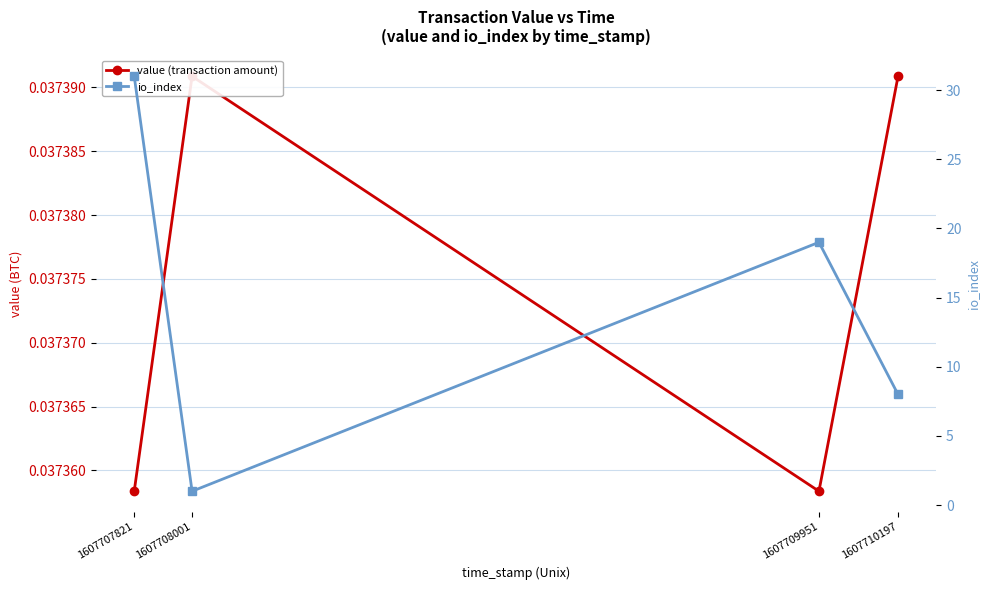

True or false: value (transaction amount) has more than 2 interior local peaks.

False